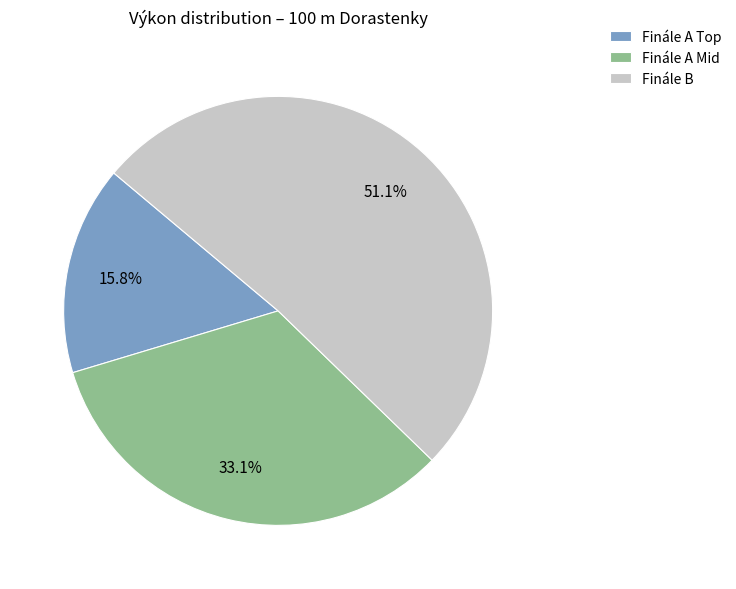

Rank the categories by value from lowest to highest.

Finále A Top, Finále A Mid, Finále B